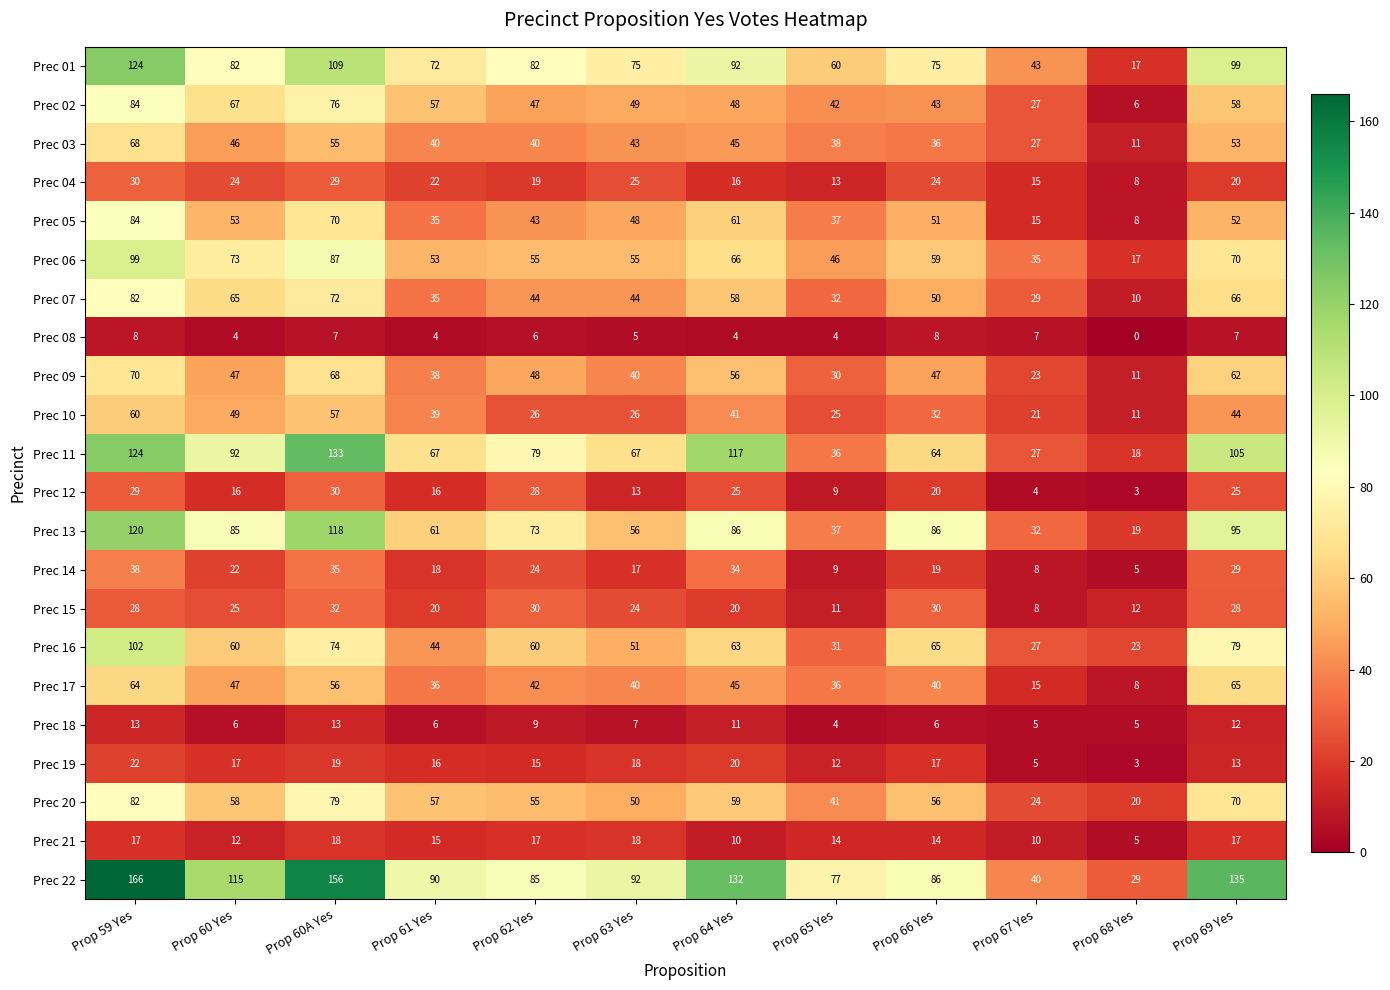

Where does the Prec 09 series first go above 47?

Prop 59 Yes